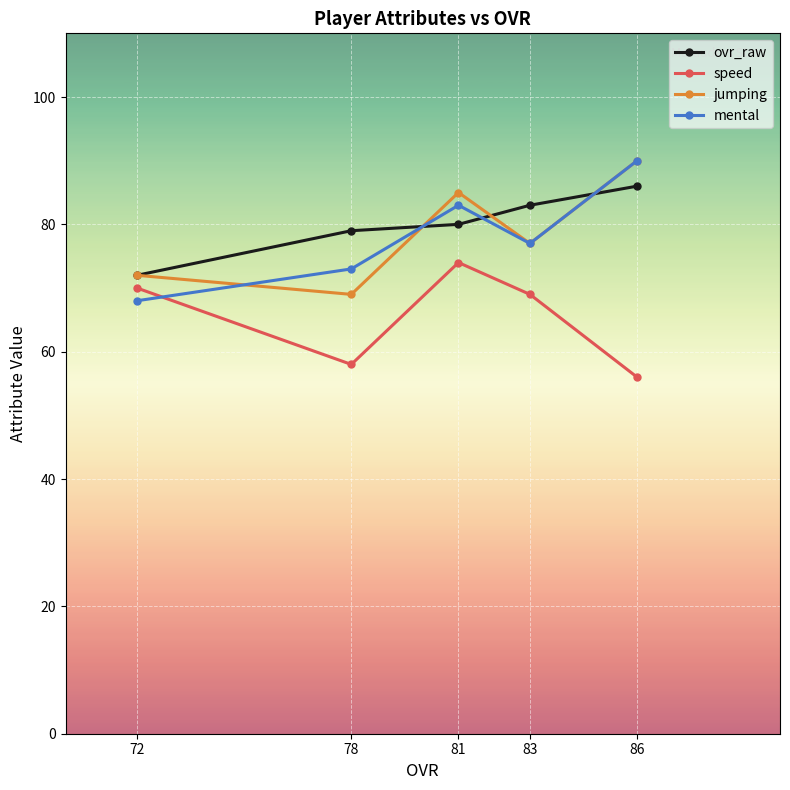

Reading right to left, what are all the values shown in this chart?

ovr_raw: 86=86	83=83	81=80	78=79	72=72
speed: 86=56	83=69	81=74	78=58	72=70
jumping: 86=90	83=77	81=85	78=69	72=72
mental: 86=90	83=77	81=83	78=73	72=68